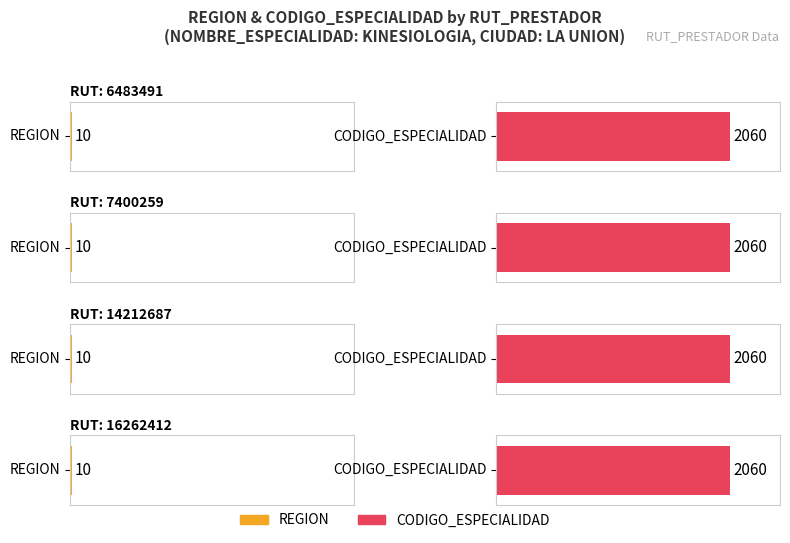

The value of CODIGO_ESPECIALIDAD at 14212687 is 2060. True or false?

True